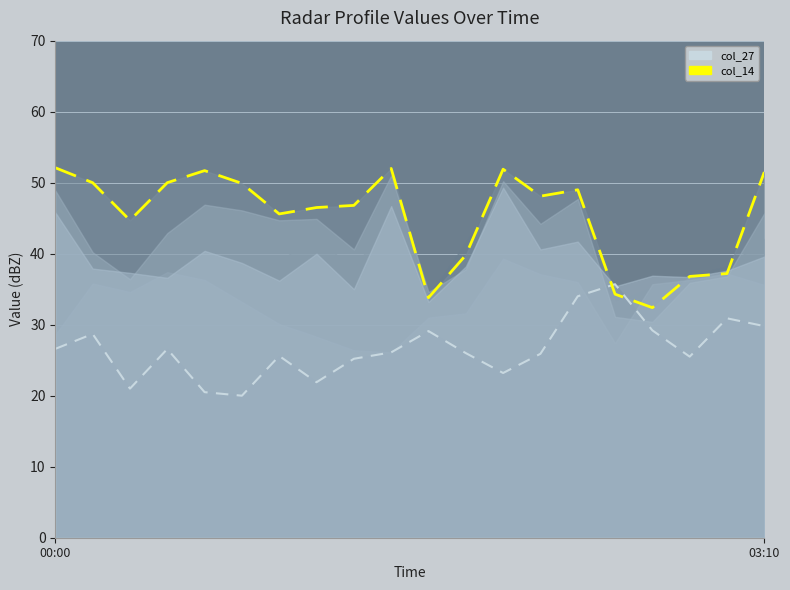

At 18, list the series in order from smallest to largest.

col_27 line, col_14 line